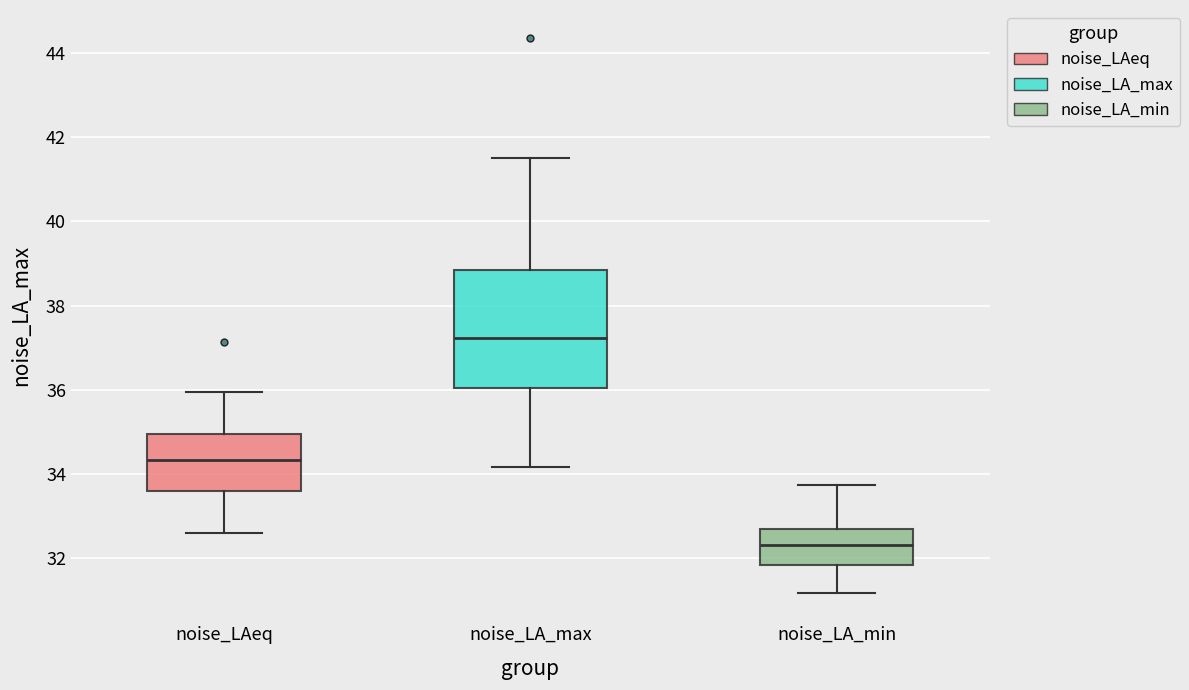

Which box's median line is the highest?

noise_LA_max